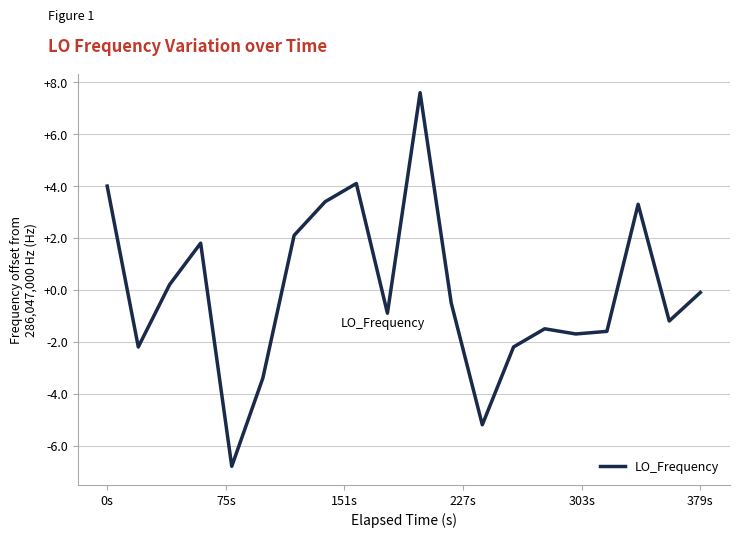

What is the difference between the maximum and second lowest values?

12.8